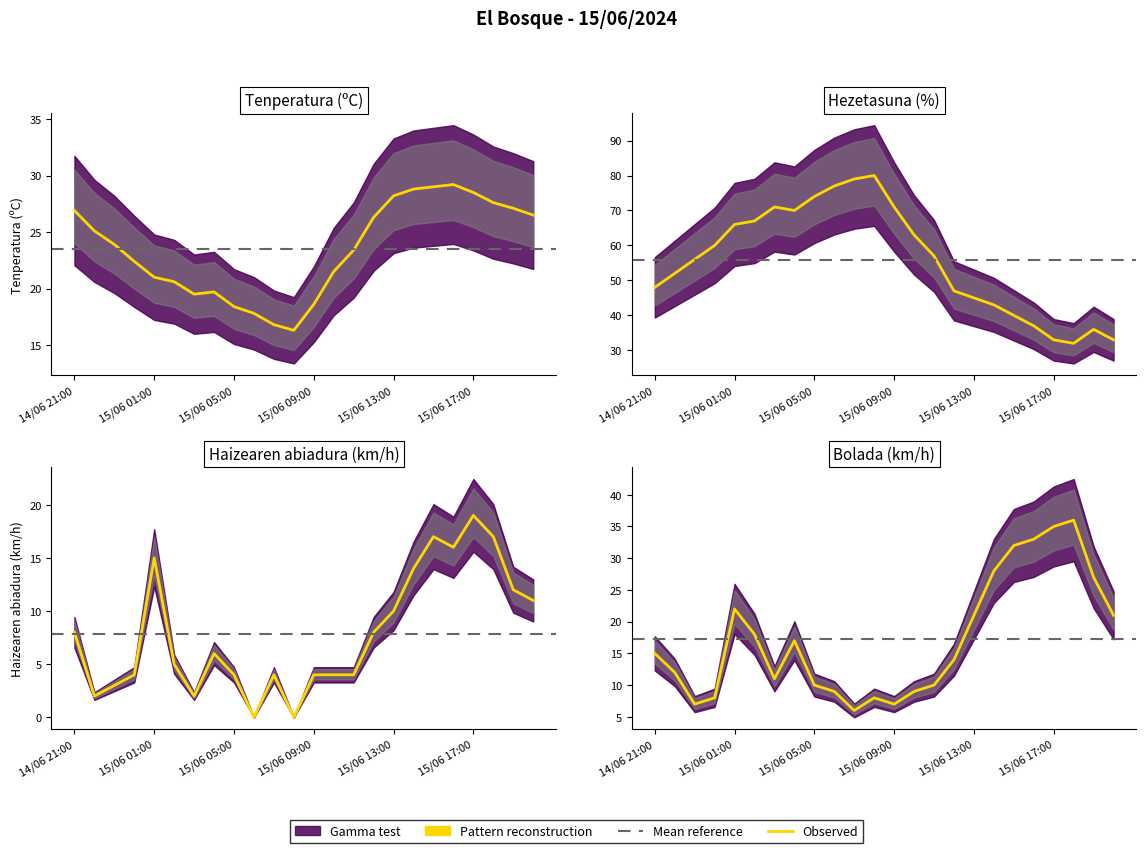

What is the sum of all Hezetasuna (%) values?

1337.0